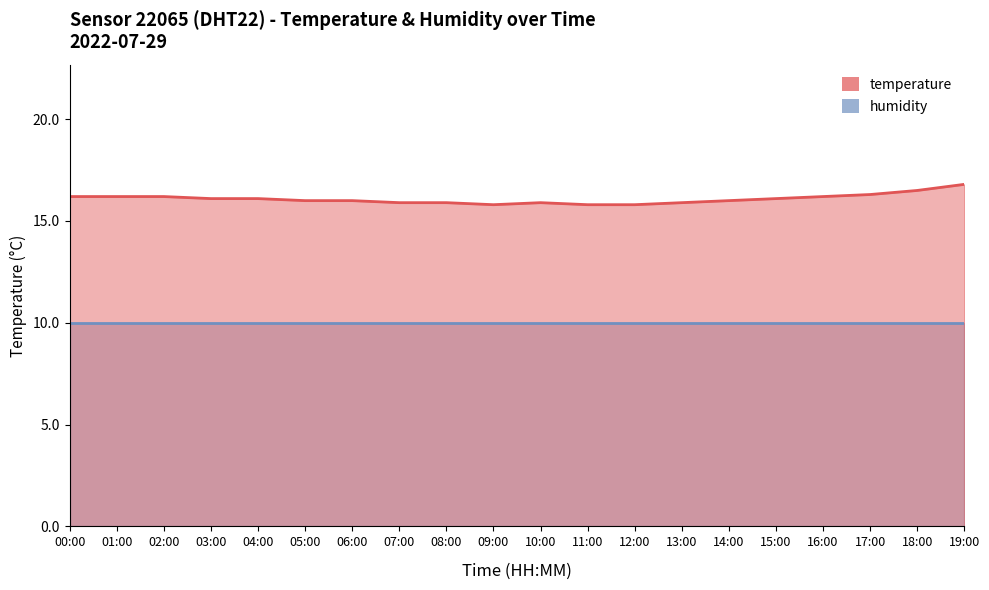

Is it true that the value at 15:00 is 22.5?

False